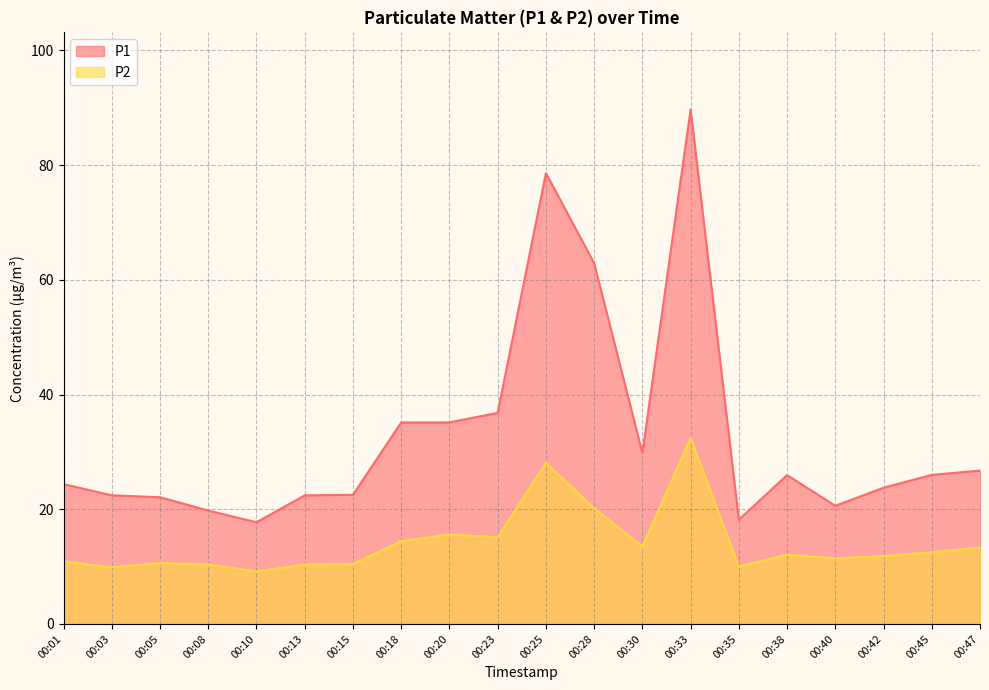

Is it true that P1 equals 7.7 at 00:38?

False